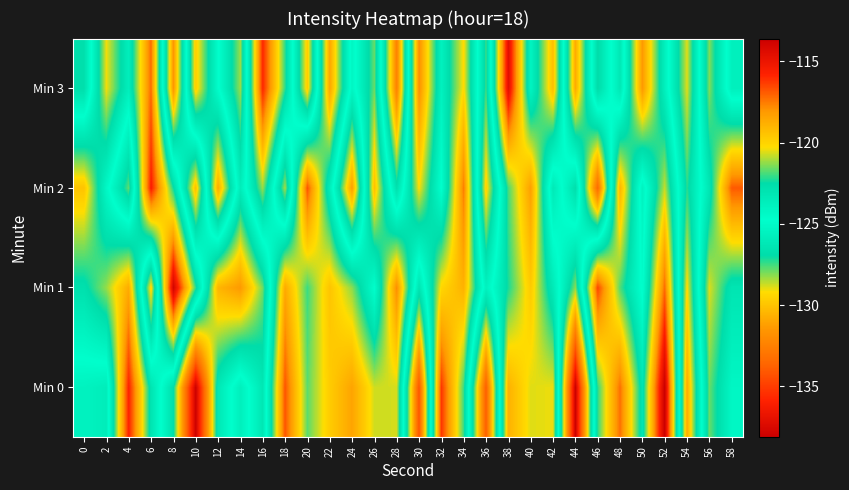

Which series has the largest range (max minus min)?

Min 0